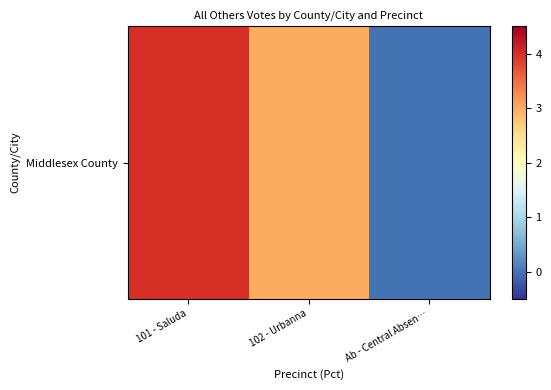

Where does the data first go above 3?

101 - Saluda